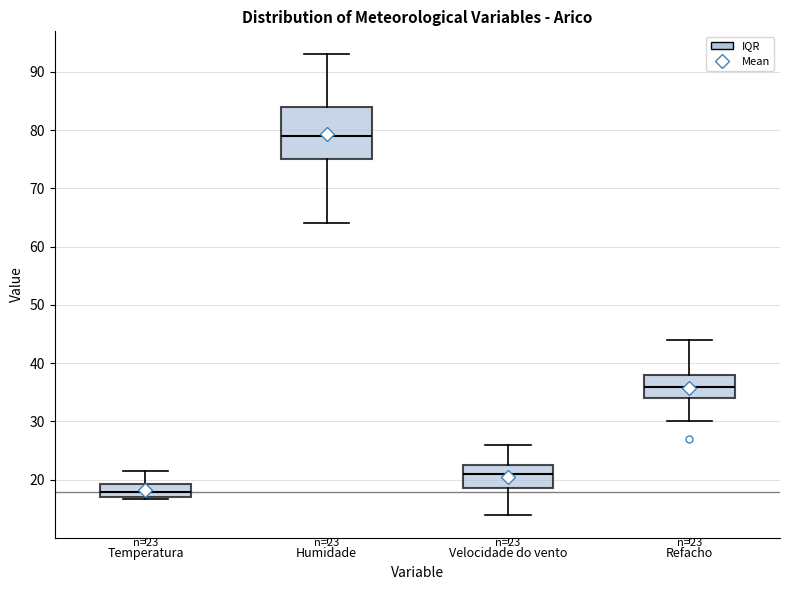

Which box has the highest median line?

Humidade